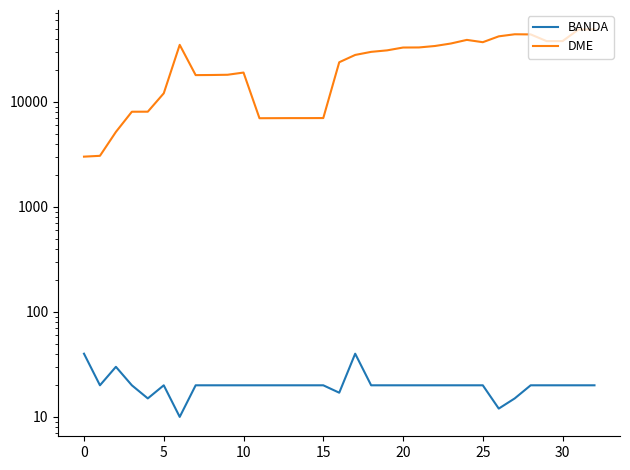

True or false: BANDA has a value of 31 at 9.

False